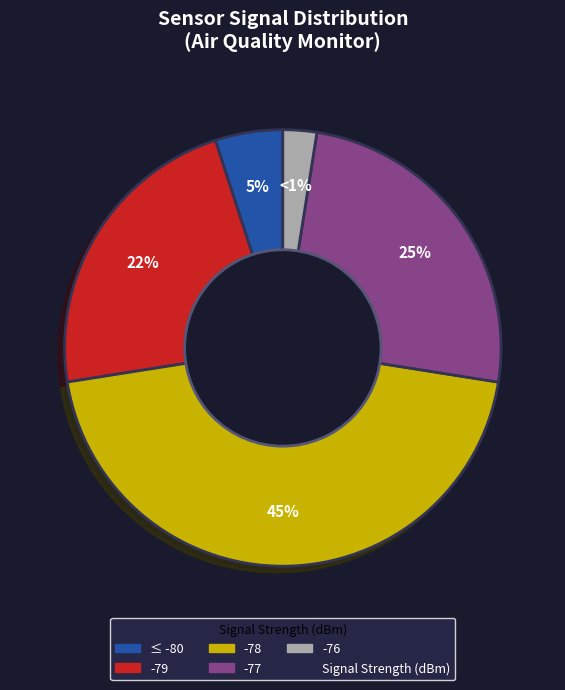

How many segments does this pie chart have?

5